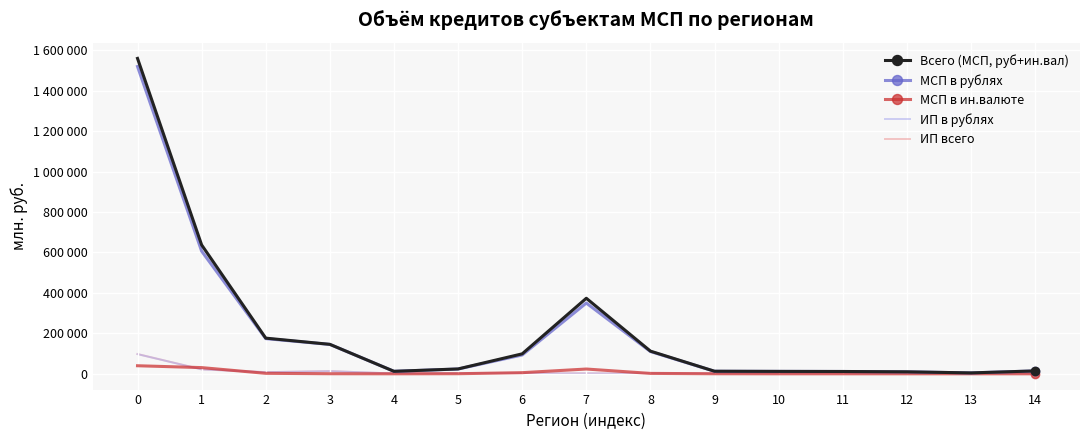

What are all the series names shown in the legend?

Всего (МСП, руб+ин.вал), МСП в рублях, МСП в ин.валюте, ИП в рублях, ИП всего